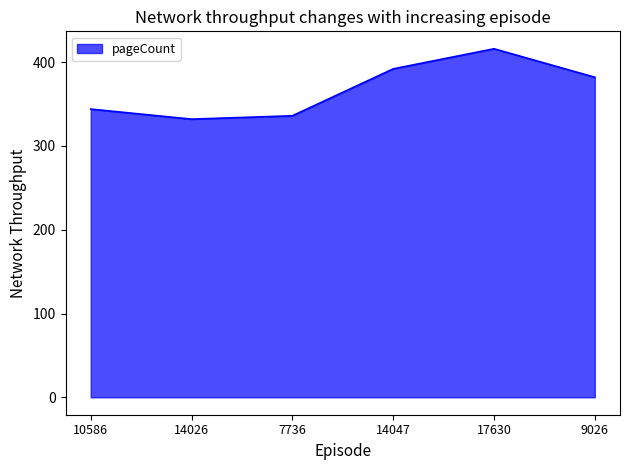

Count the number of categories in the chart.

6